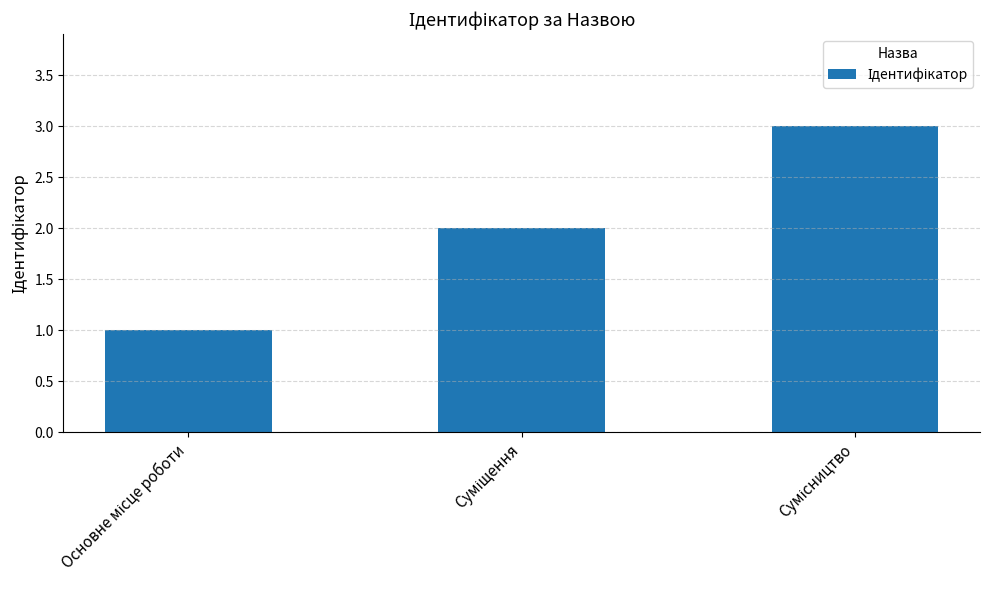

What is the maximum value shown in the chart?

3